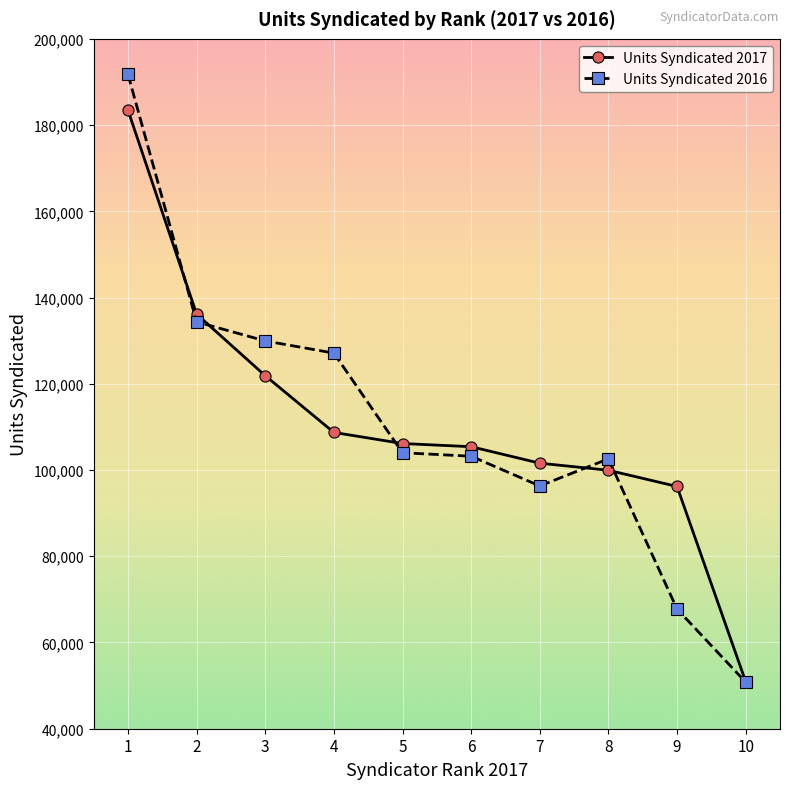

Which category has the lowest value in the Units Syndicated 2016 series?

10